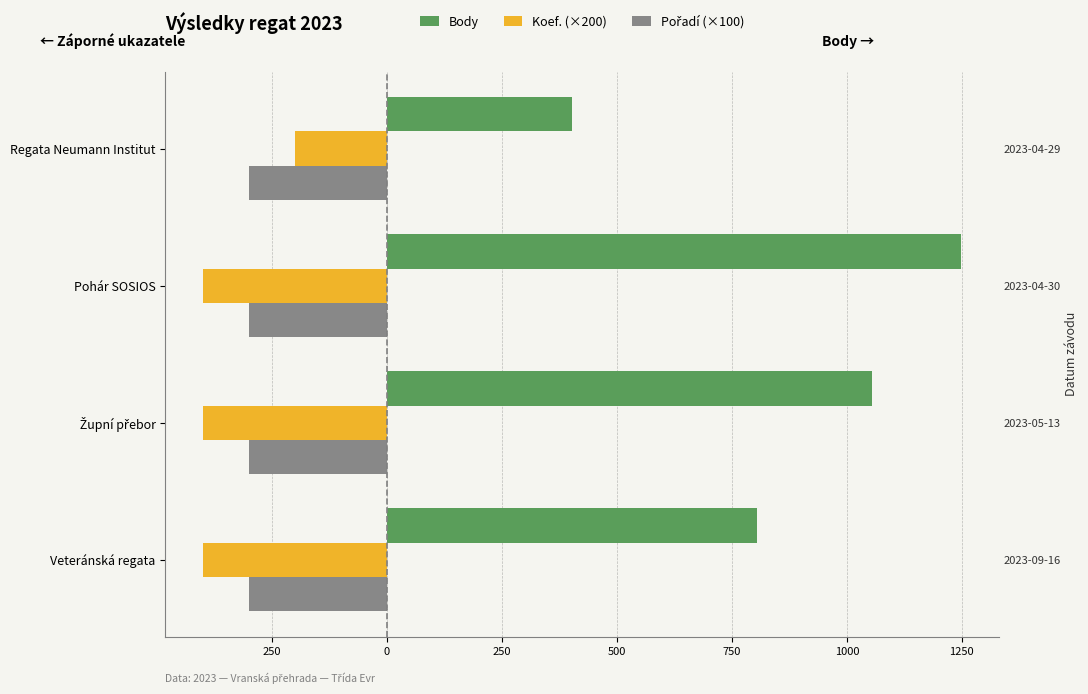

Which series has the widest spread of values?

Body